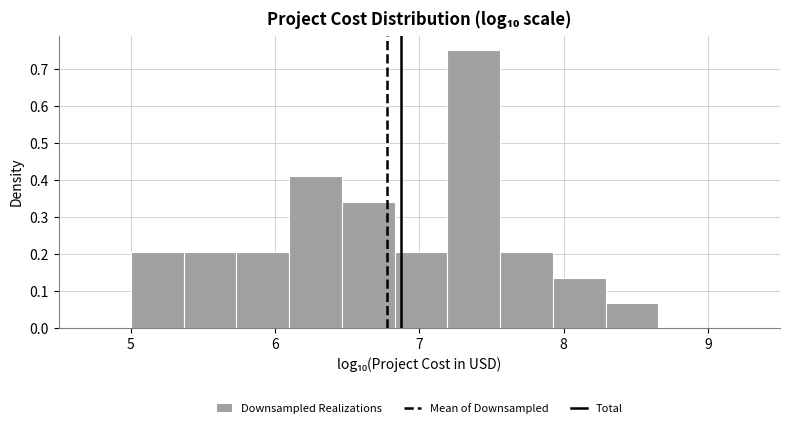

Around what value on the x-axis is the tallest bar? Give the approximate position of its centre, as read against the axis.

7.4